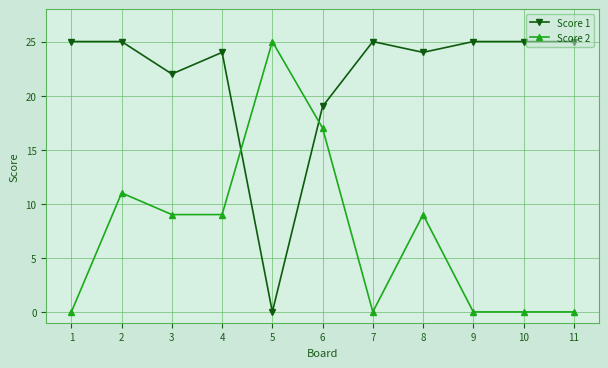

Reading left to right, what are all the values shown in this chart?

Score 1: 1=25	2=25	3=22	4=24	5=0	6=19	7=25	8=24	9=25	10=25	11=25
Score 2: 1=0	2=11	3=9	4=9	5=25	6=17	7=0	8=9	9=0	10=0	11=0